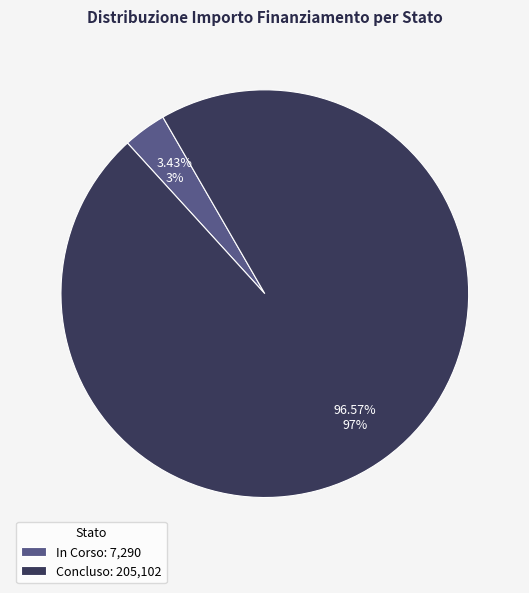

Does In Corso: 7,290 represent more than half of the total?

No